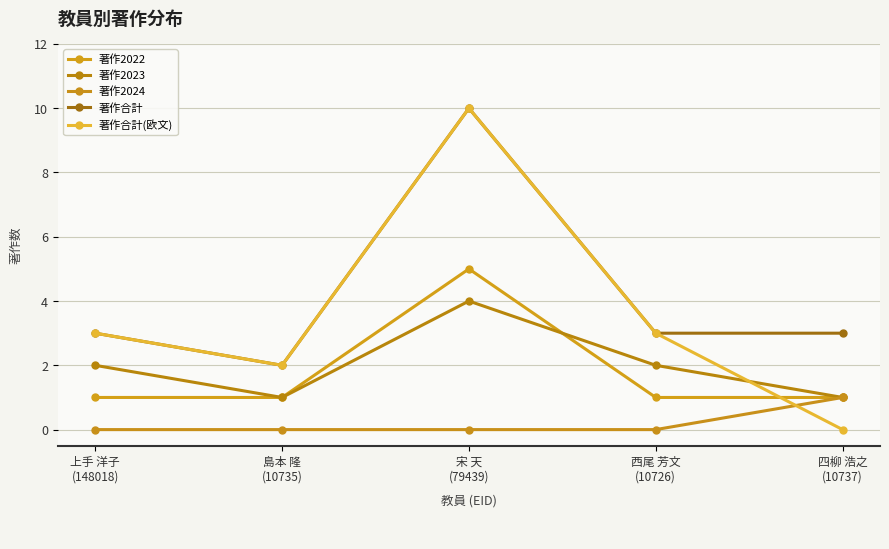

Does the chart have visible grid lines?

Yes